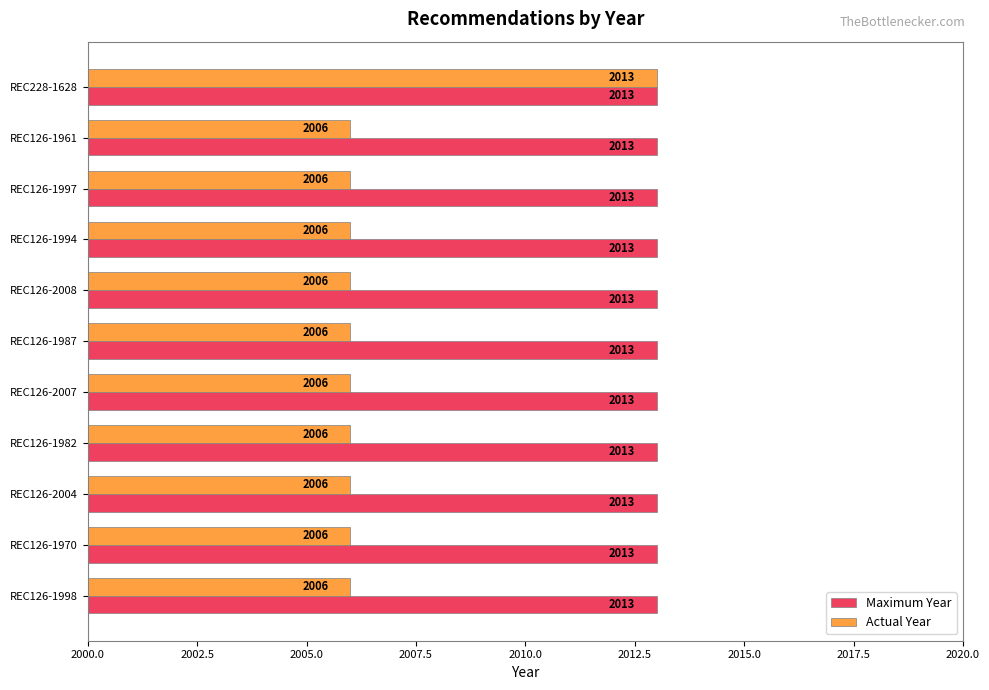

List the series in order of their overall mean, lowest first.

Actual Year, Maximum Year